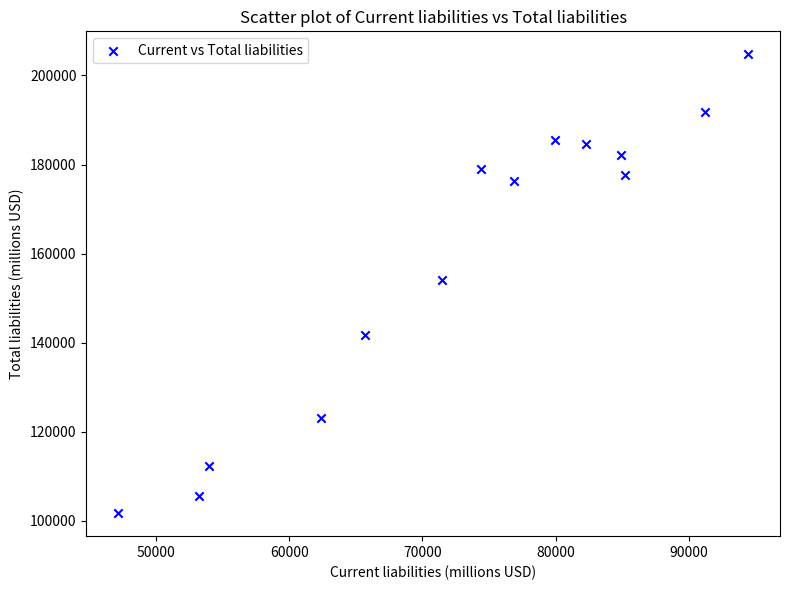

What is the range of X values (max minus min)?

47288